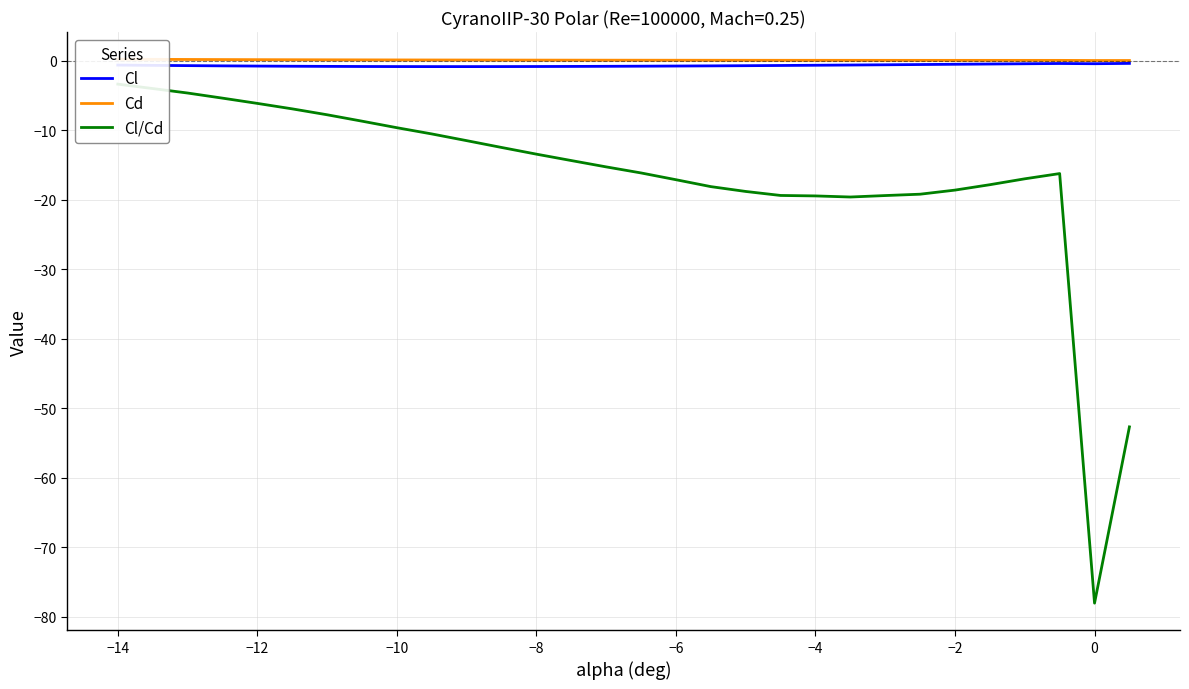

Is the value of Cd at 17 greater than the value of Cl/Cd at −14?

Yes